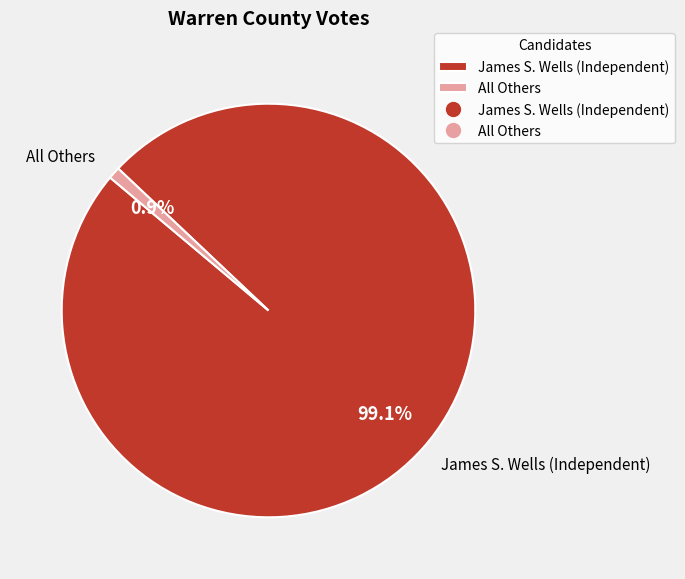

To the nearest percent, what percentage of the pie is All Others?

1%